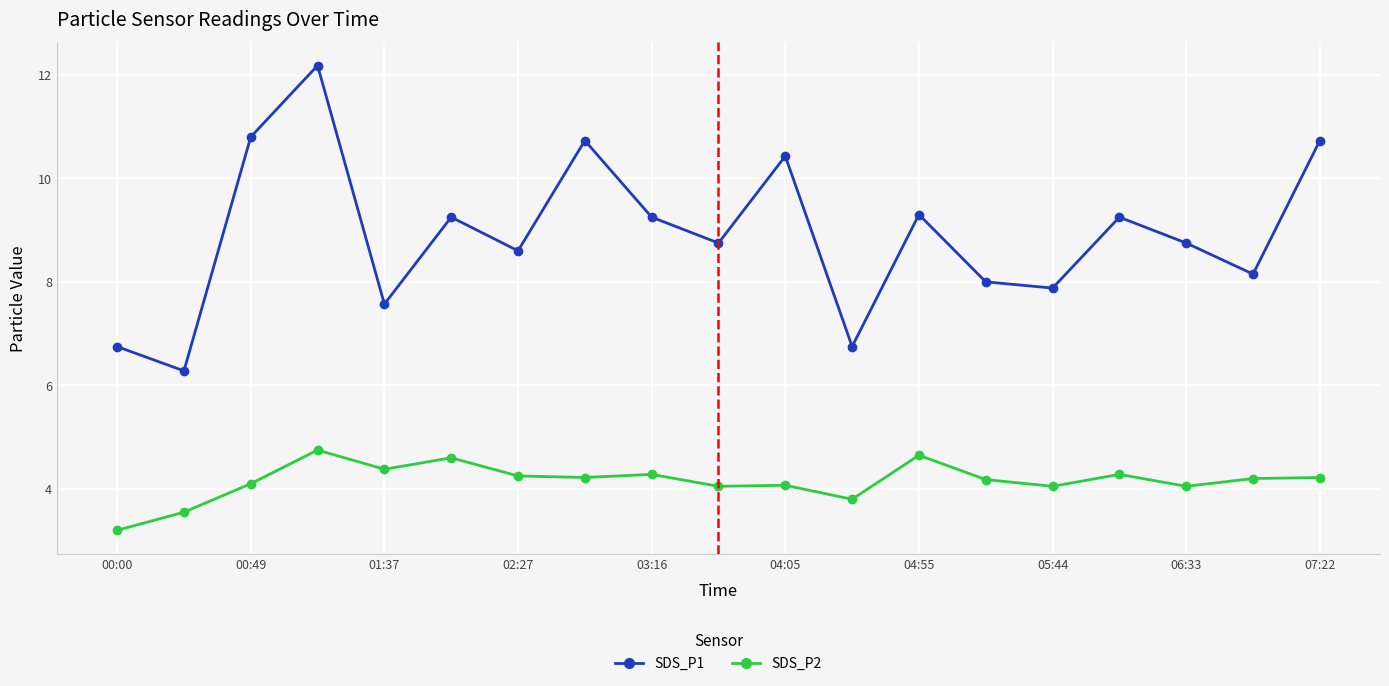

True or false: SDS_P2 and SDS_P1 cross at least once.

False